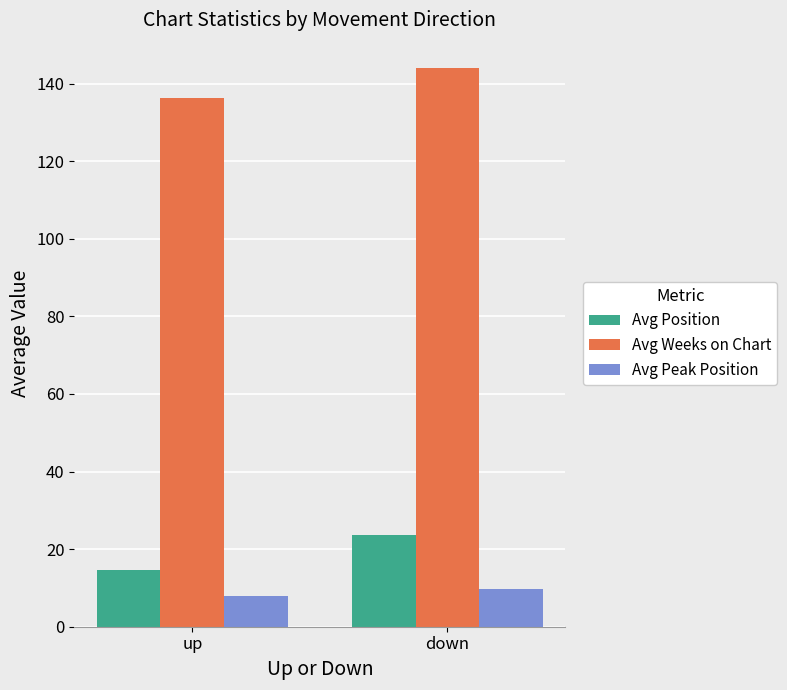

What position from the right is up?

2